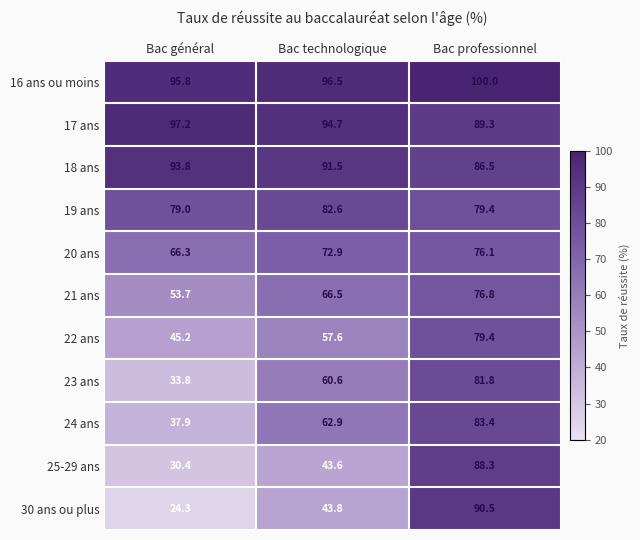

What is the difference between the highest and lowest values at Bac professionnel?

23.9